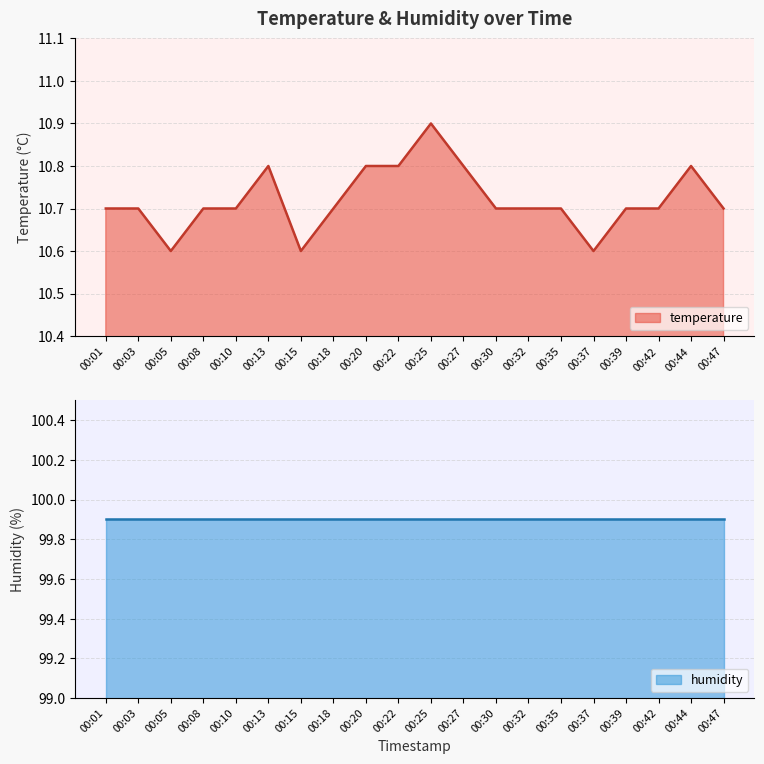

What is the value of the 2nd point from the left?

10.7